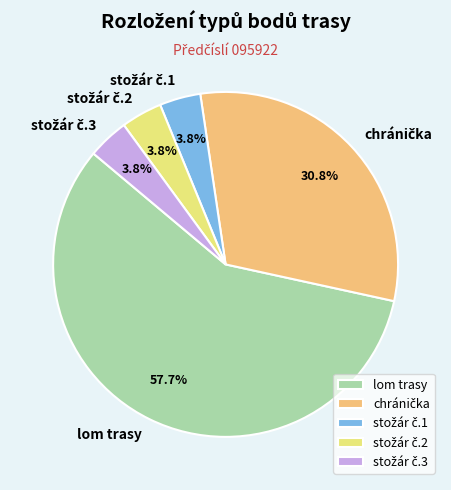

Does lom trasy account for over 50% of the chart?

Yes